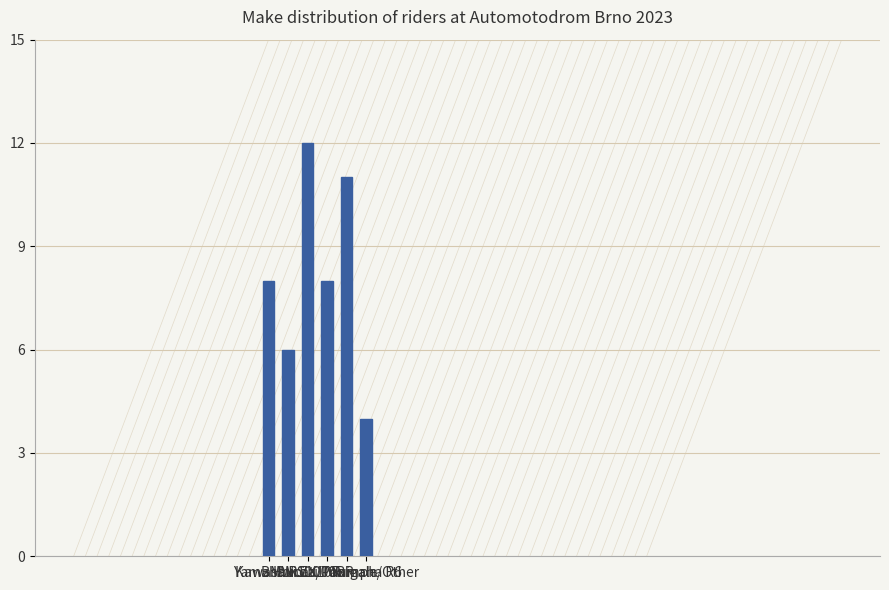

Reading left to right, list all the values displayed in this chart.

8	6	12	8	11	4